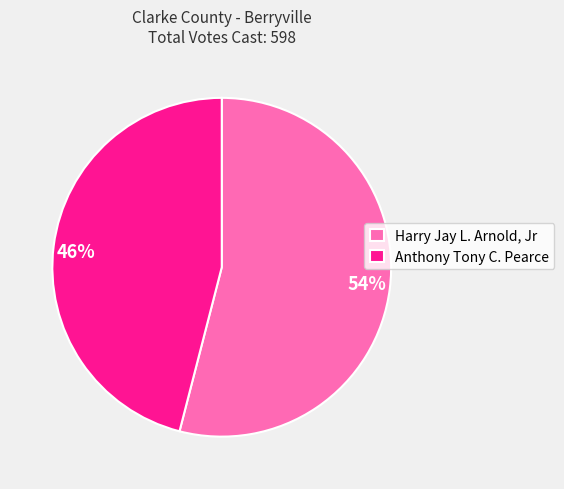

To the nearest percent, what is the combined percentage of Harry Jay L. Arnold, Jr and Anthony Tony C. Pearce?

100%